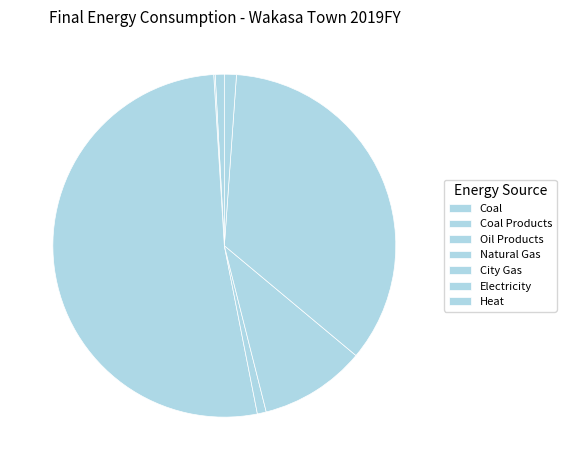

Does any single category account for the majority?

Yes